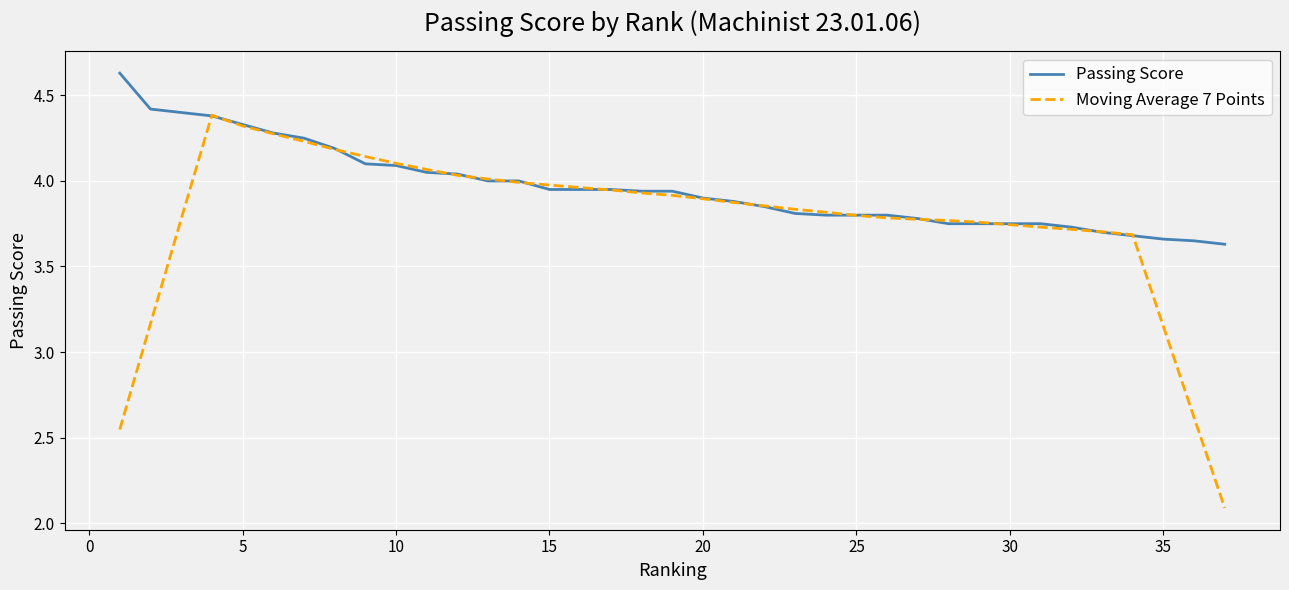

Which series has the largest total across all categories?

Passing Score